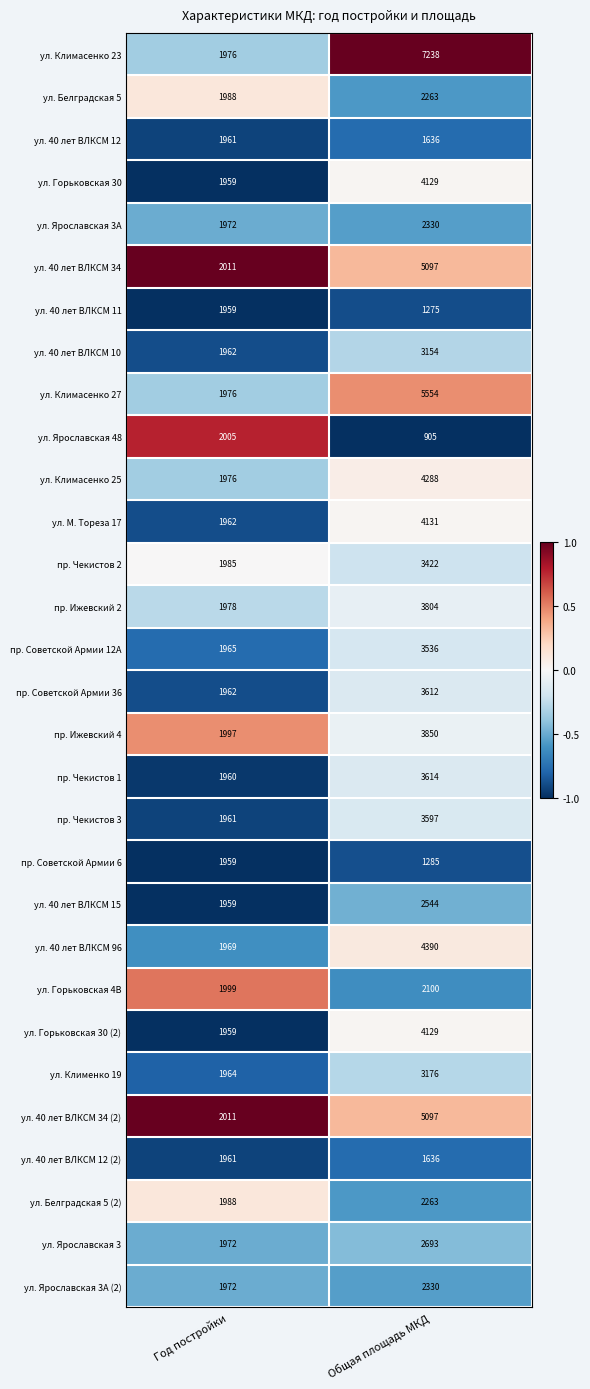

How many categories are shown in the chart?

2